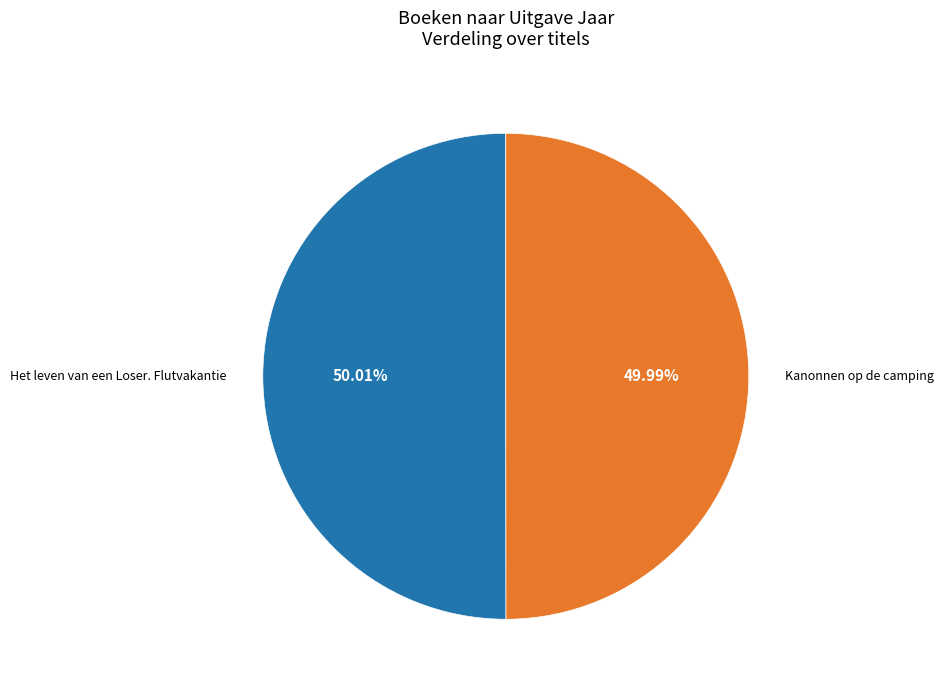

Does any single category account for the majority?

Yes